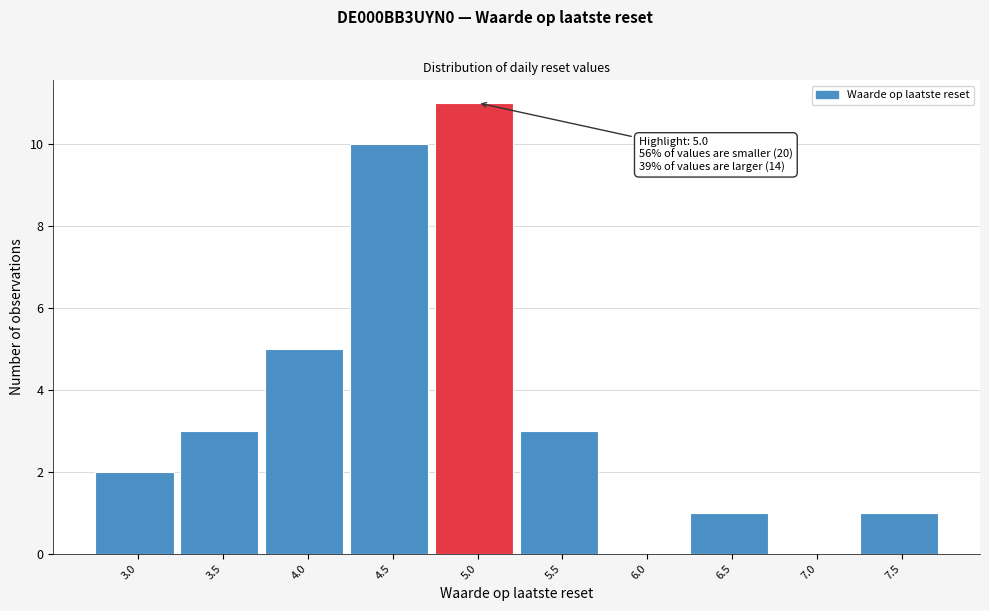

Reading right to left, transcribe all the data shown in this chart.

7.5=1	7.0=0	6.5=1	6.0=0	5.5=3	5.0=11	4.5=10	4.0=5	3.5=3	3.0=2